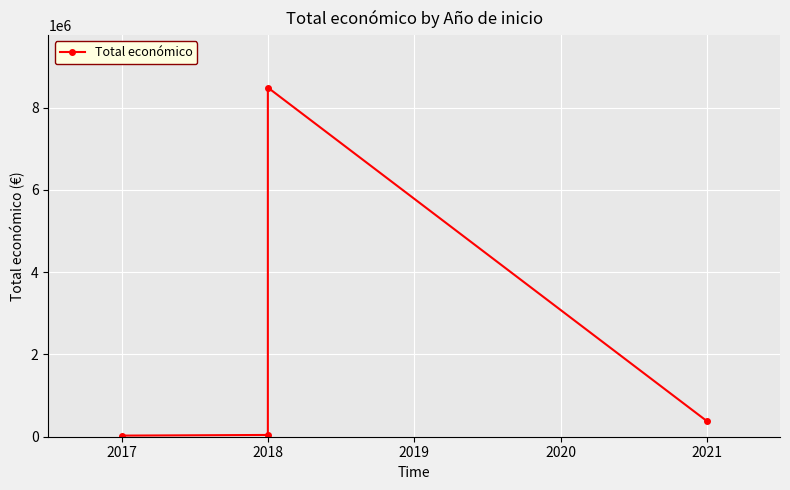

True or false: there are more than 0 points higher than both neighbors.

True